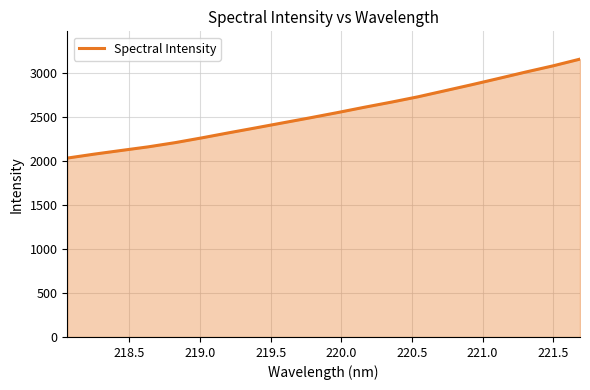

What is the greatest value displayed?

3158.7